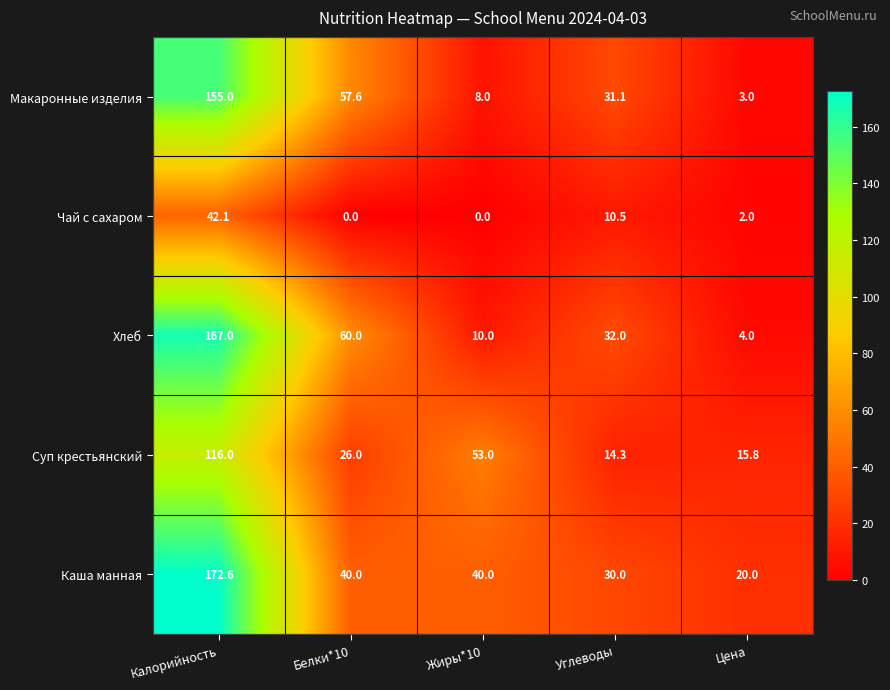

Which series has the largest total across all categories?

Каша манная